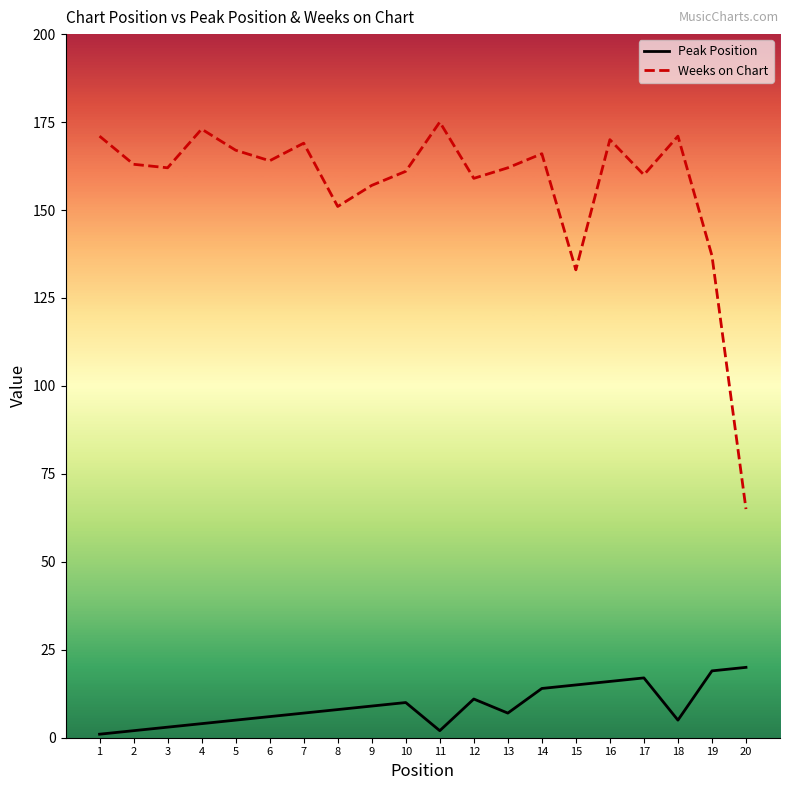

What are all the series names shown in the legend?

Peak Position, Weeks on Chart